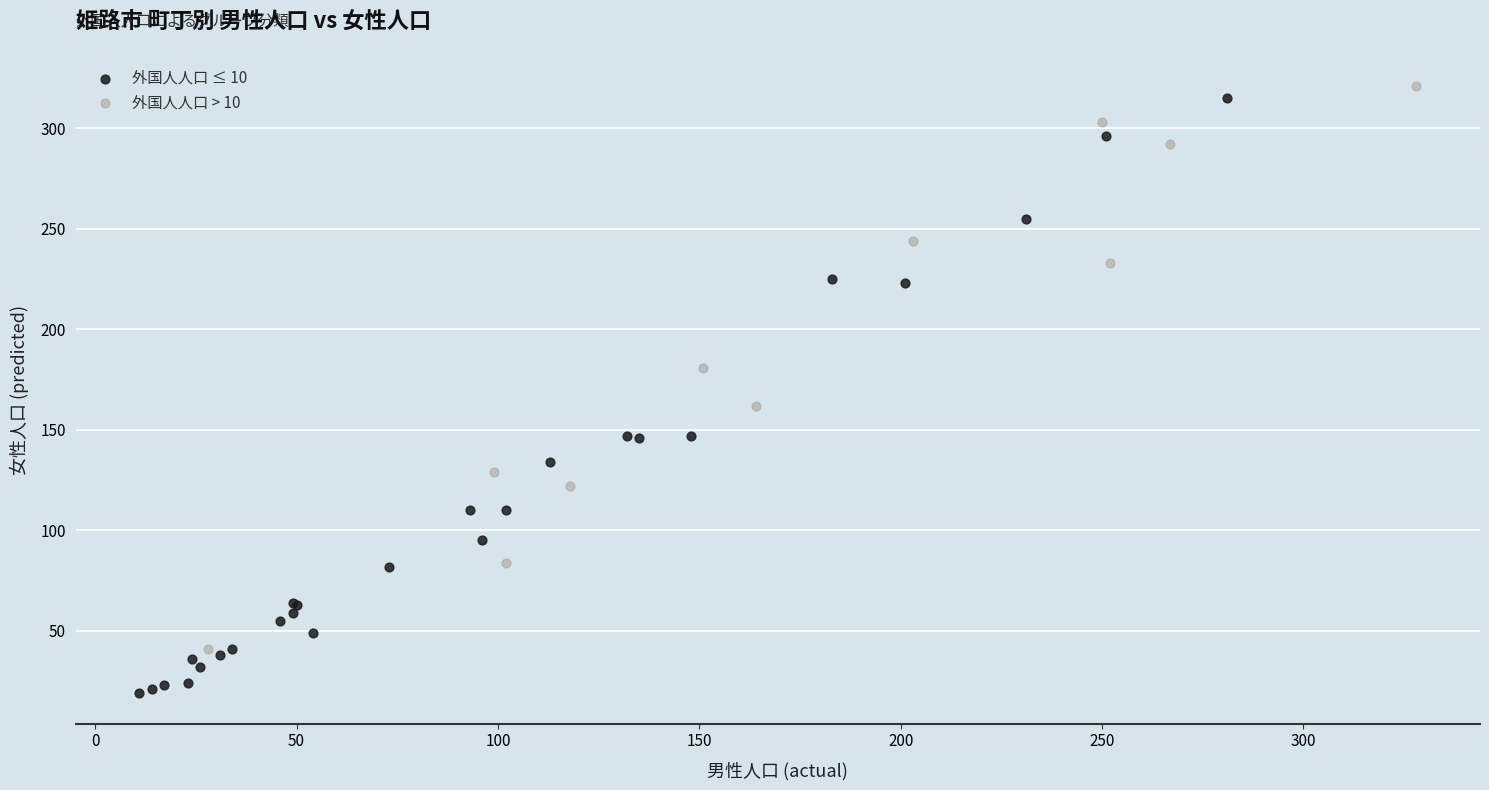

What are all the series names shown in the legend?

外国人人口 ≤ 10, 外国人人口 > 10